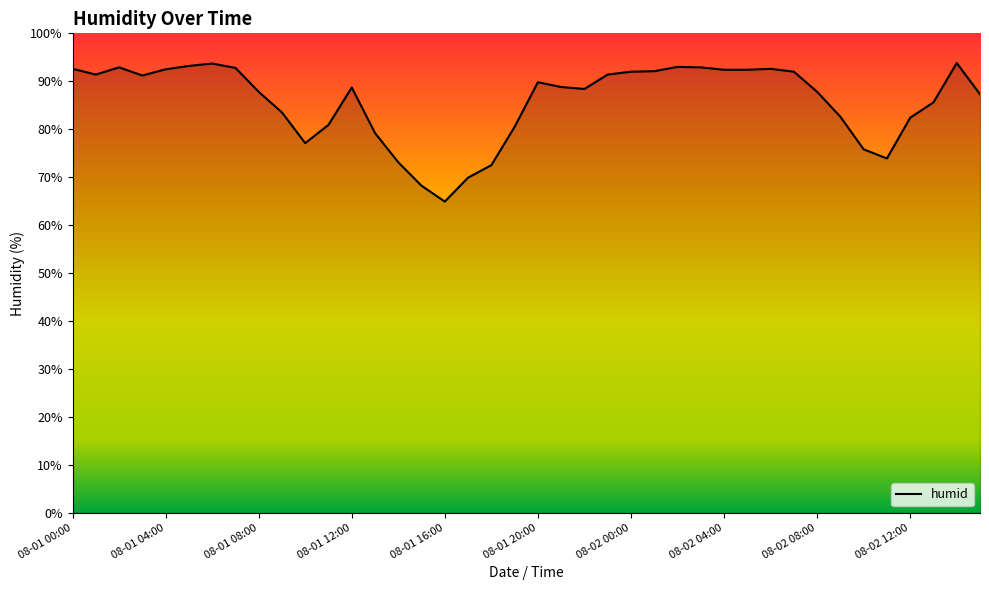

What is the minimum value shown in the chart?

64.9